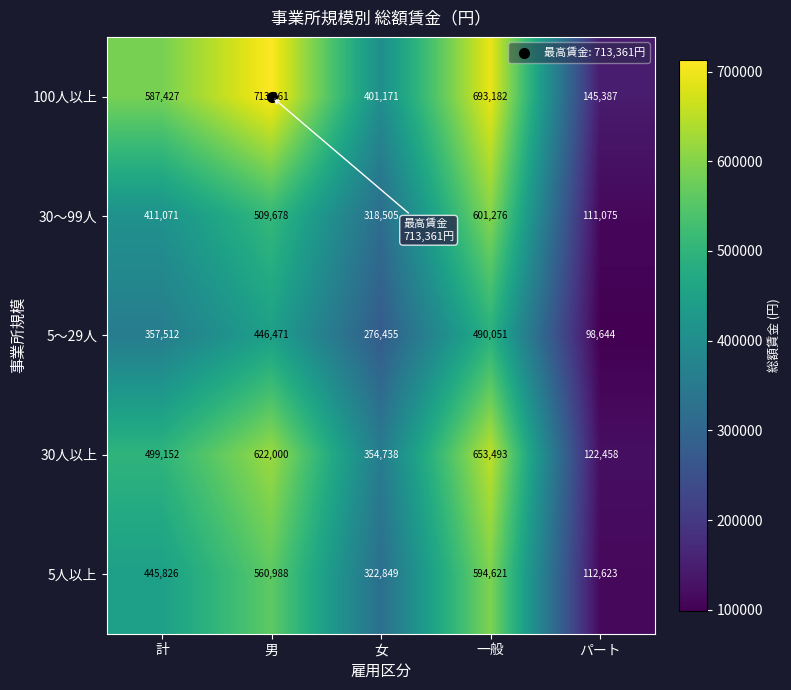

At how many categories does at least one series exceed 256135?

4